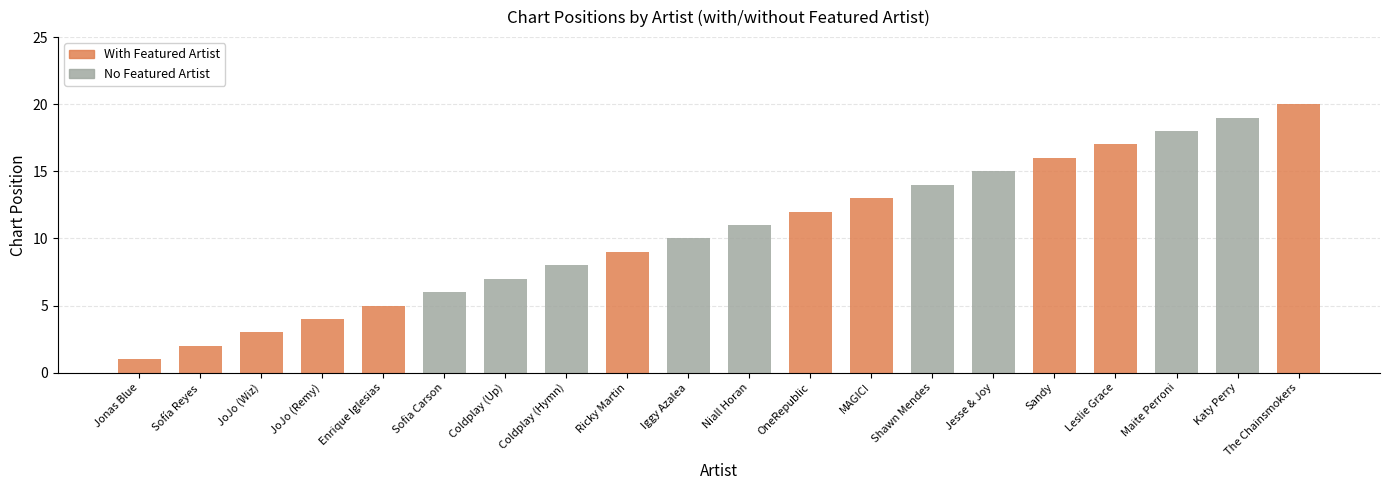

What is the minimum value shown in the chart?

1